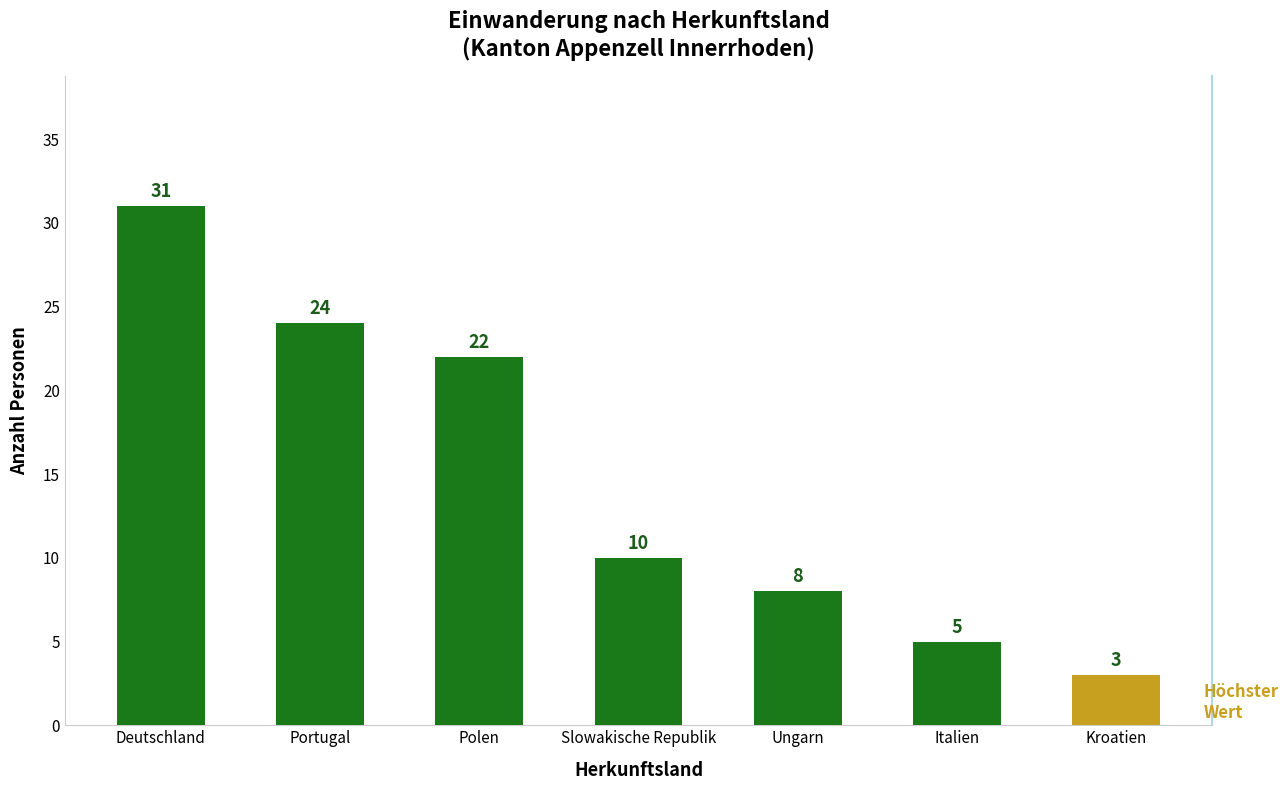

What is the difference between the second highest and second lowest values?

19